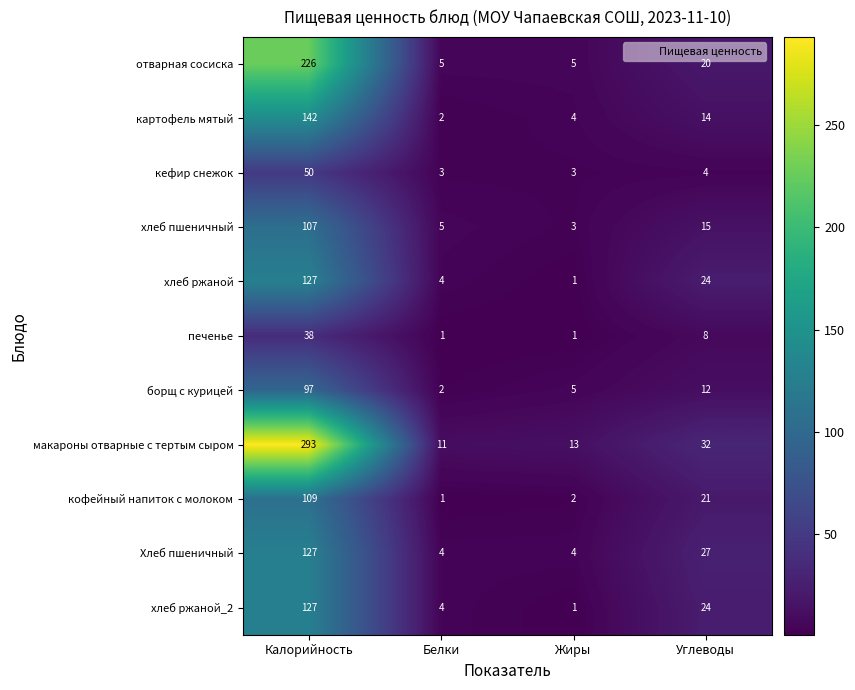

At which label does картофель мятый reach its peak?

Калорийность